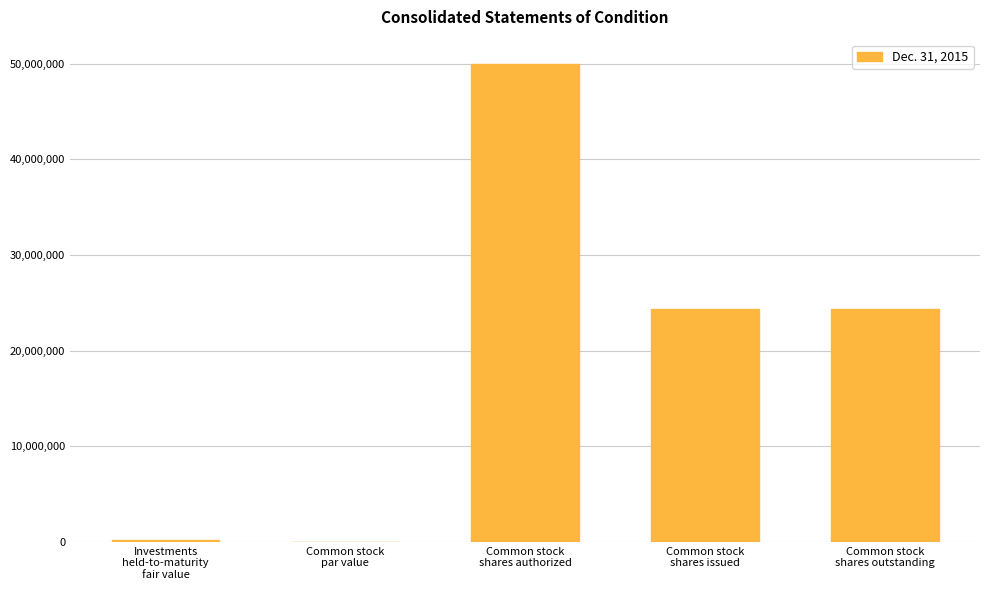

What is the maximum value shown in the chart?

50000000